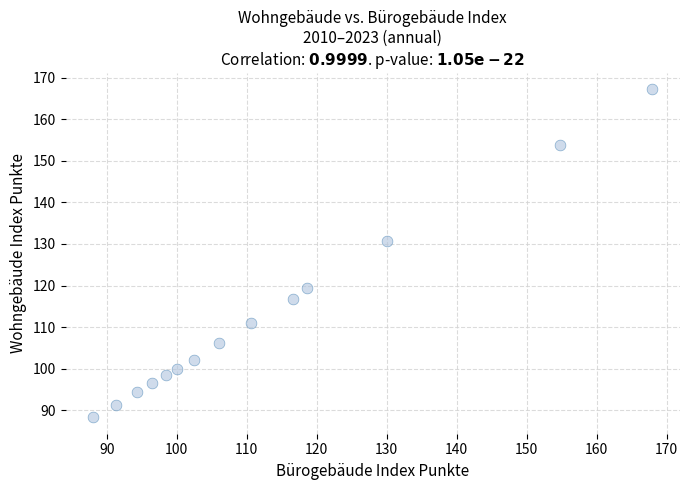

What is the range of Y values (max minus min)?

78.9